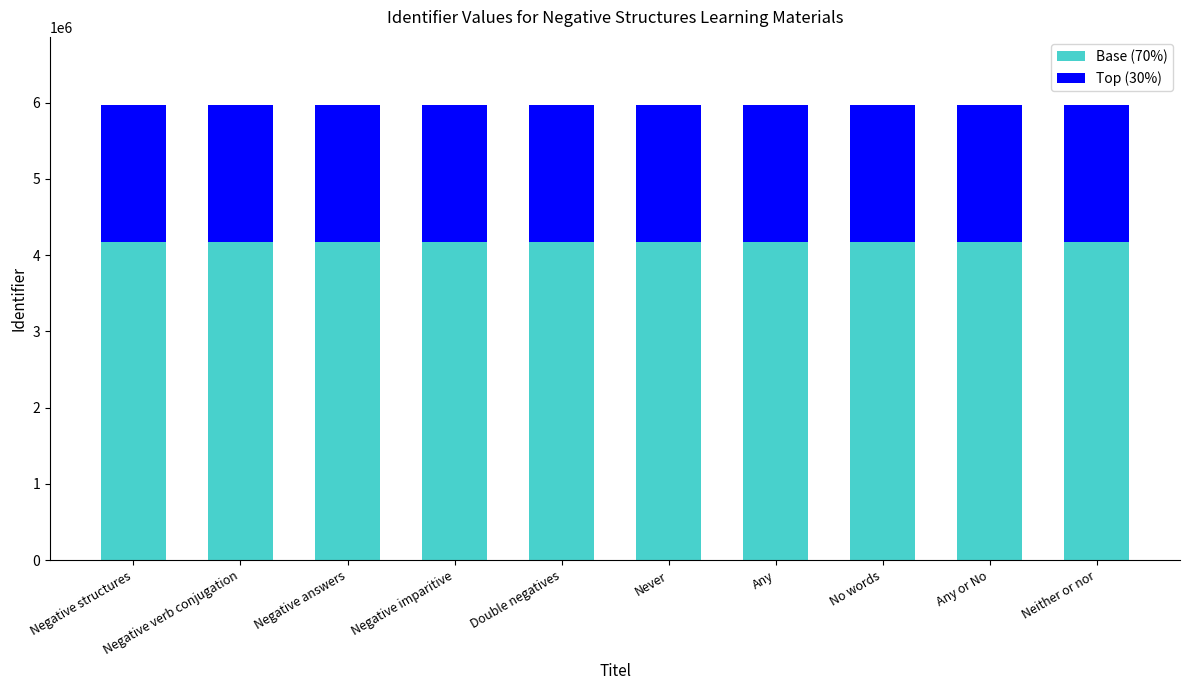

Is it true that Base (70%) equals 1126190 at Negative verb conjugation?

False